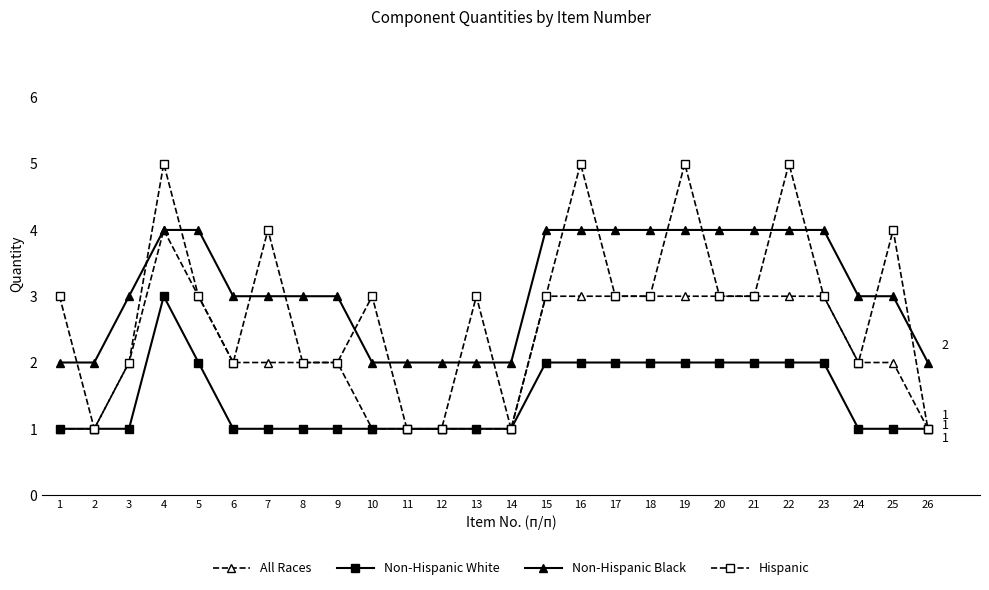

How many interior local peaks does the Hispanic series have?

8